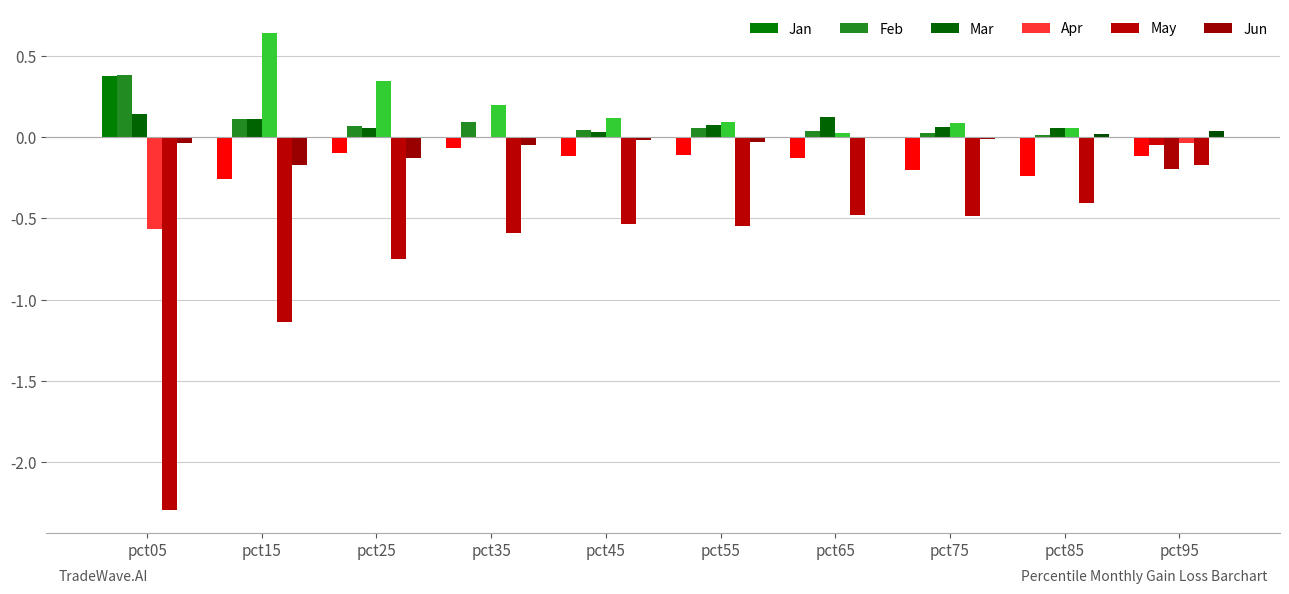

Are the bars grouped side by side (vs. stacked)?

Yes